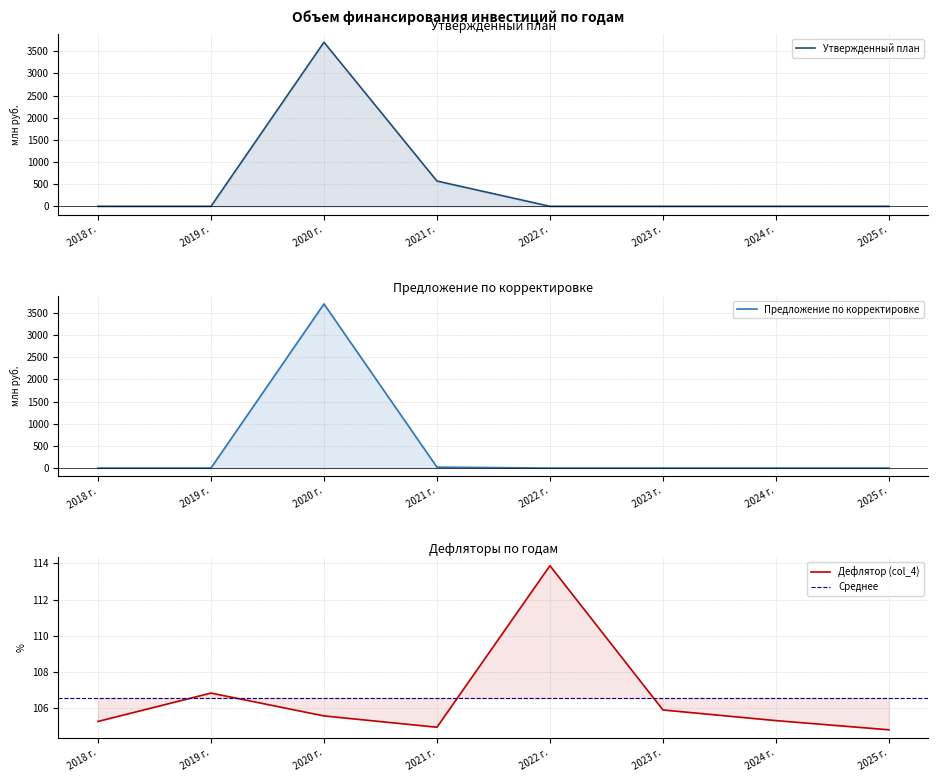

True or false: Утвержденный план and Предложение по корректировке intersect in this chart.

False